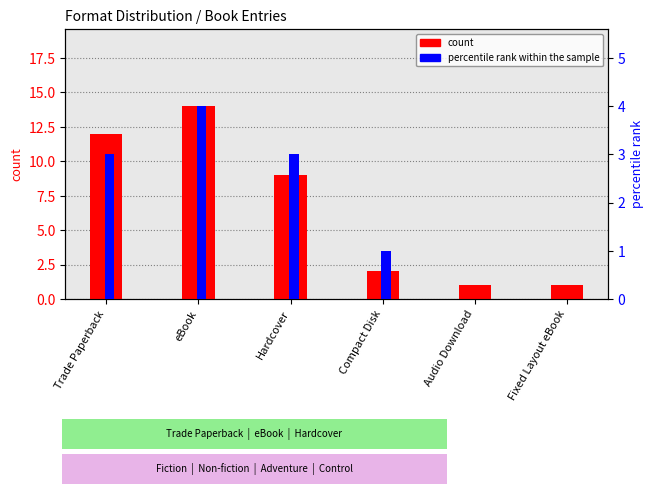

Is it true that count equals 5 at eBook?

False